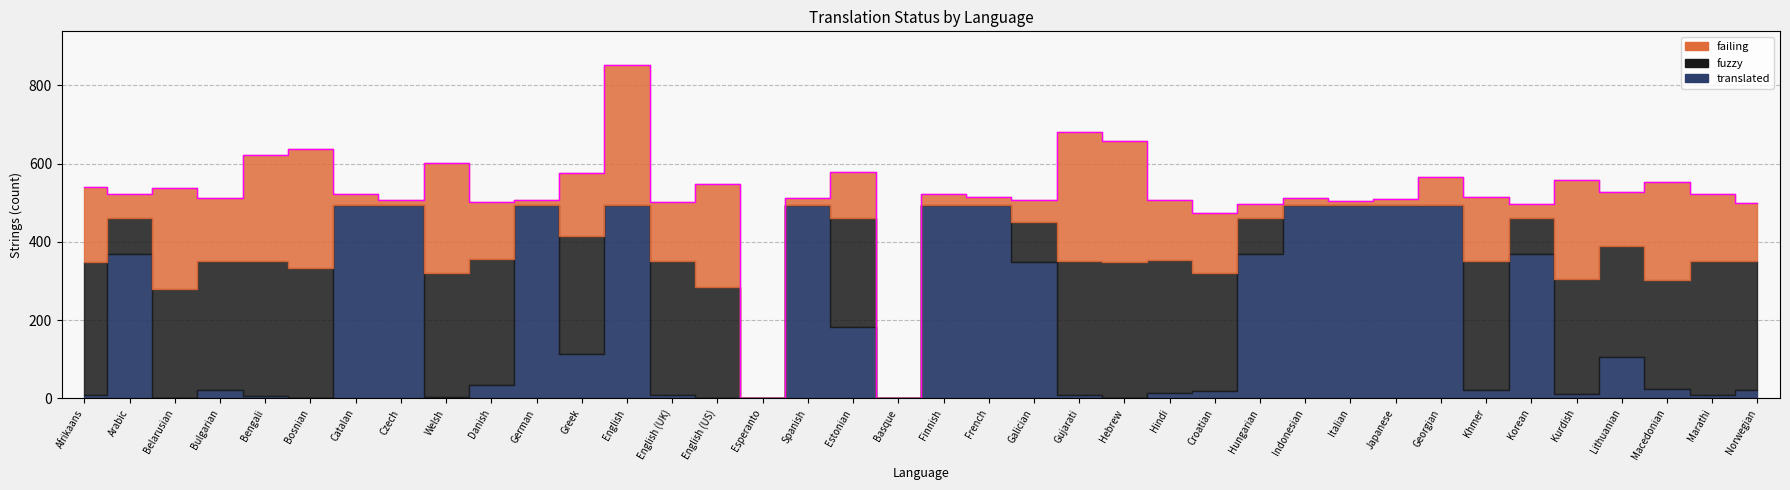

True or false: failing has a value of 311 at Hebrew.

True